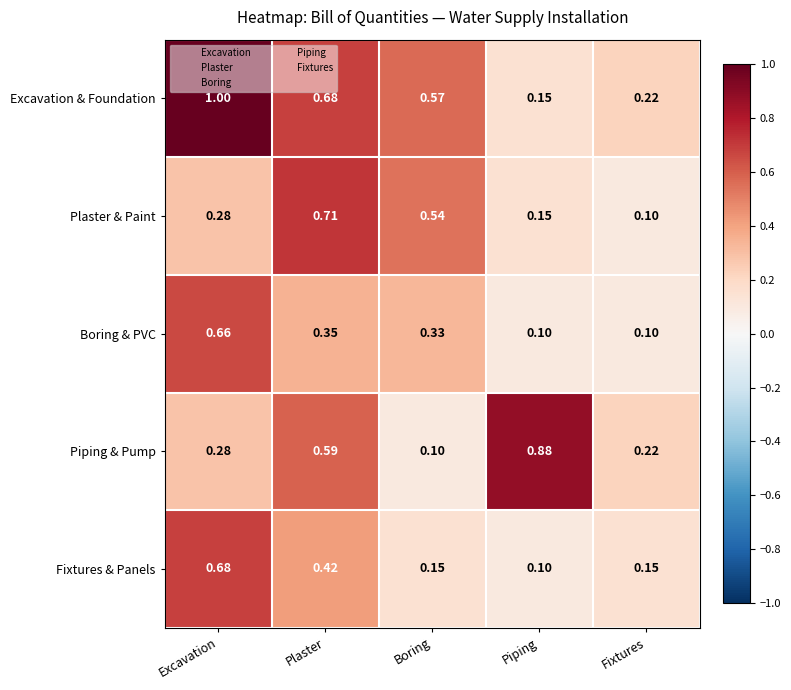

Which series has the widest spread of values?

Excavation & Foundation